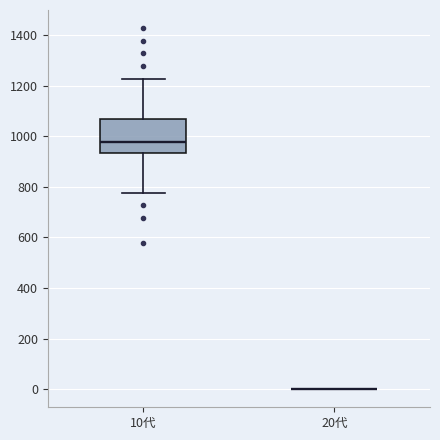

Reading left to right, read every box against the y-axis: the position of its median line, the range the box covers, and the ends of its whiskers. The values are not printed on the chart, so give them approximately, as read against the axis.

10代: median 980, box 940 to 1060, whiskers 780 to 1220
20代: box collapsed to a line at 0, whiskers 0 to 0